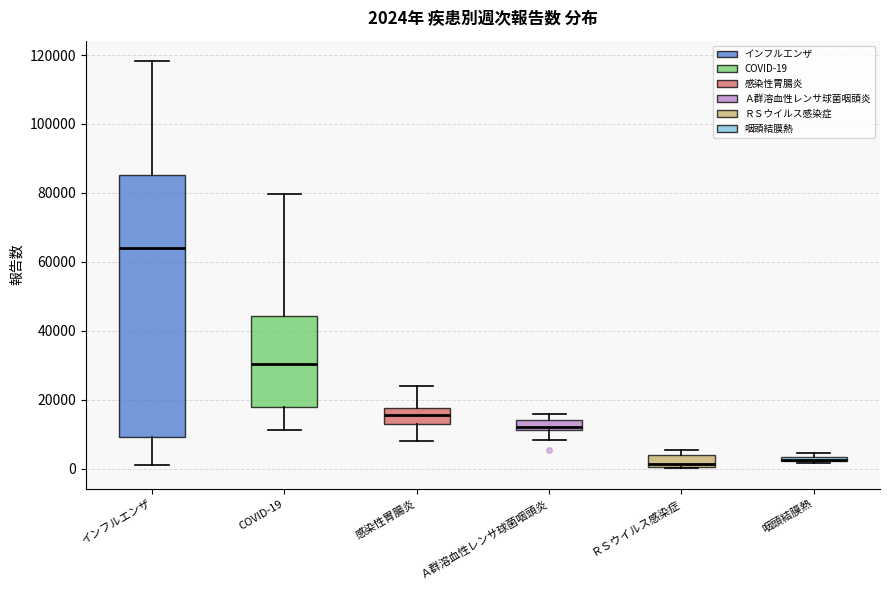

Comparing the boxes themselves (not the whiskers), which one is the tallest?

インフルエンザ